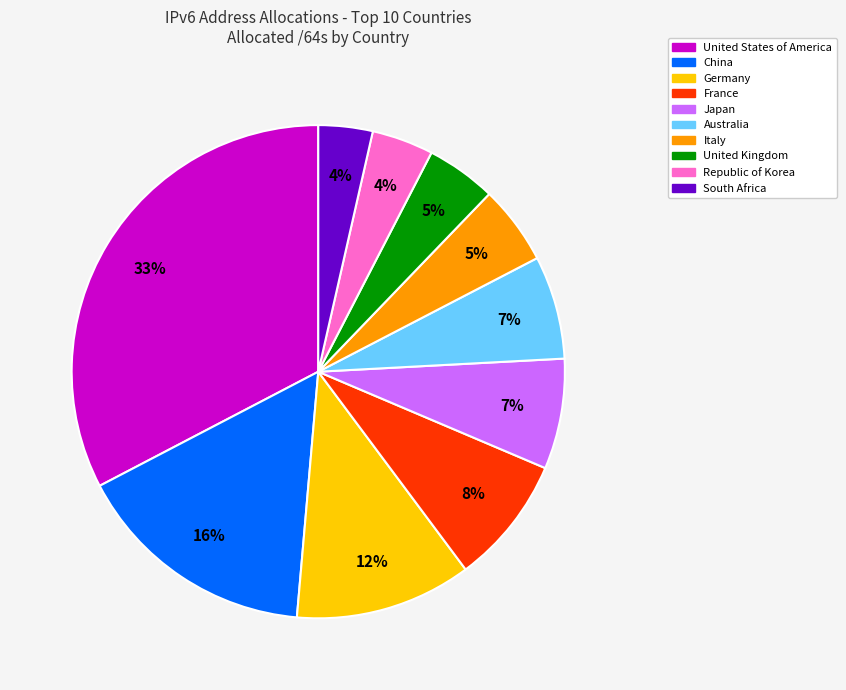

Which slice is the largest?

United States of America